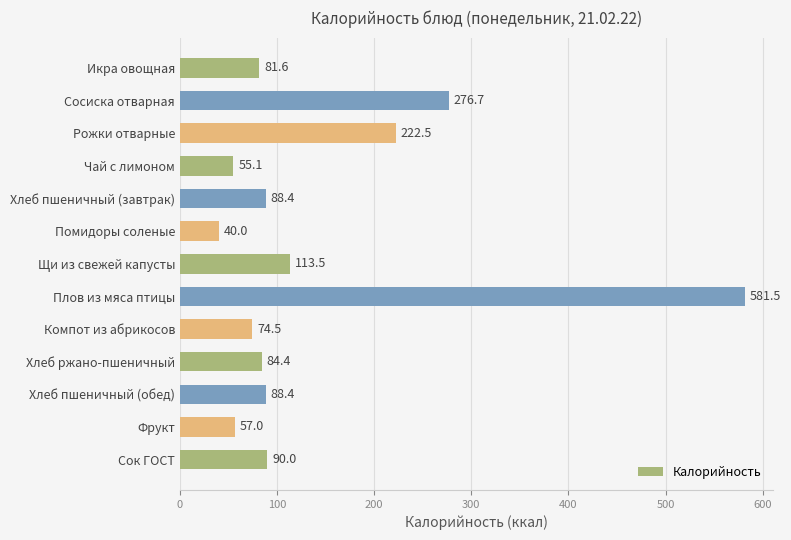

What is the label of the 8th bar from the bottom?

Помидоры соленые